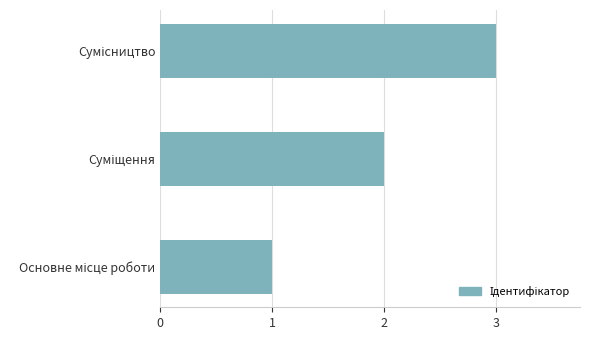

What is the difference between the maximum and second lowest values?

1